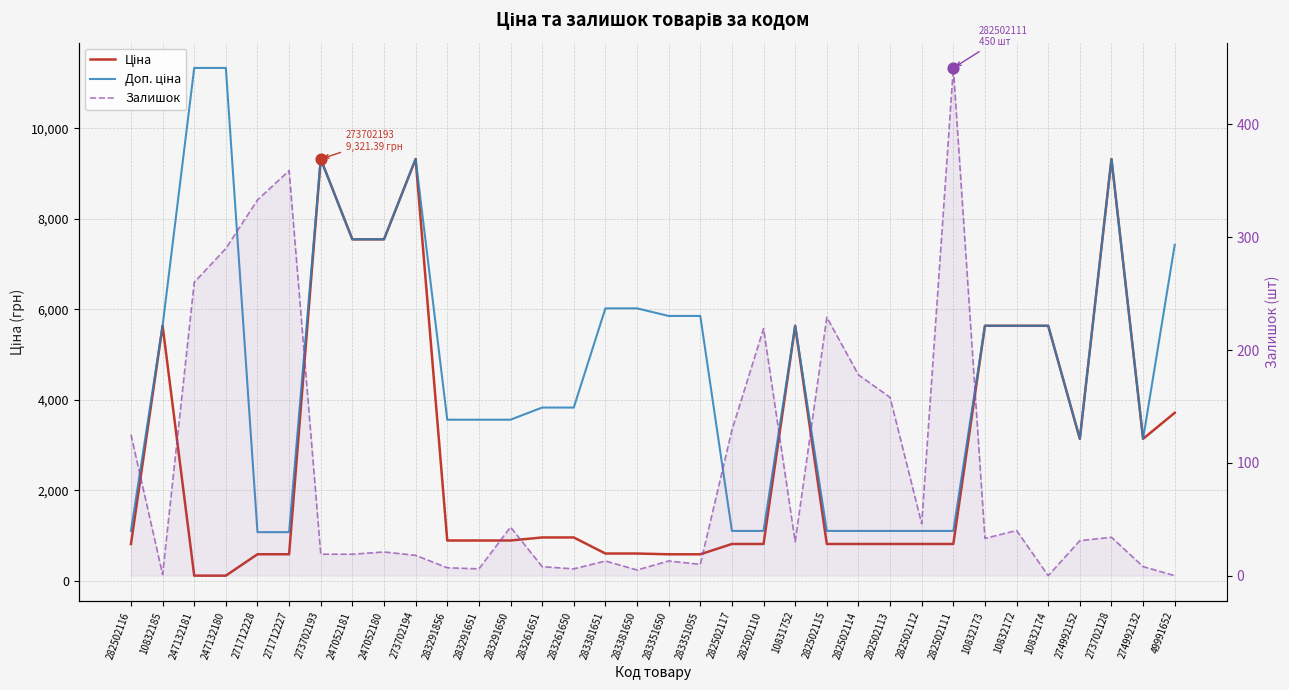

What is the total value across all series at 283291650?

4492.6